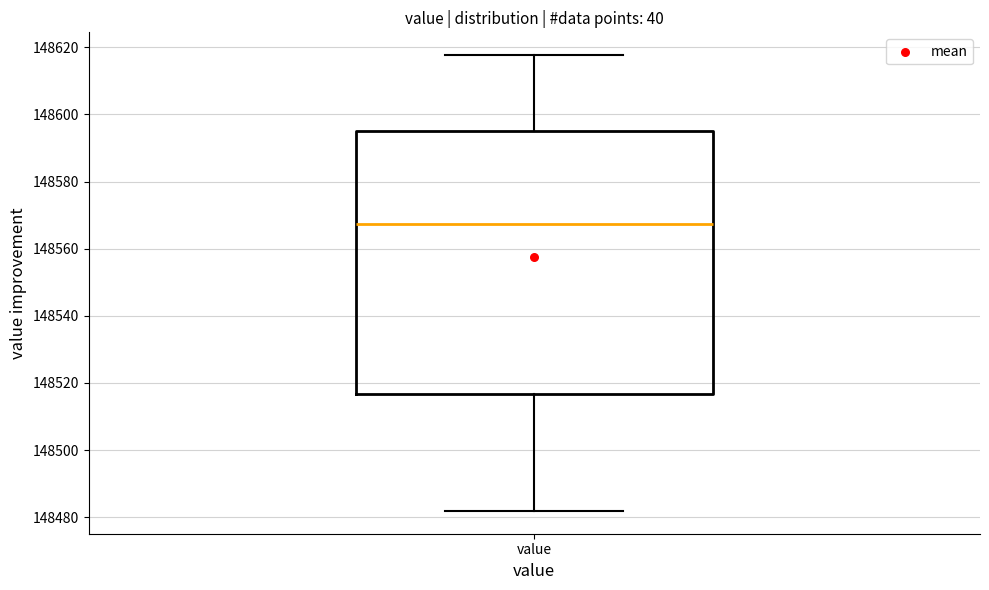

Read this box plot against the y-axis: the position of the median line, the range covered by the box, and the ends of both whiskers. The values are not printed on the chart, so give them approximately, as read against the axis.

median 148568, box 148516 to 148594, whiskers 148482 to 148618